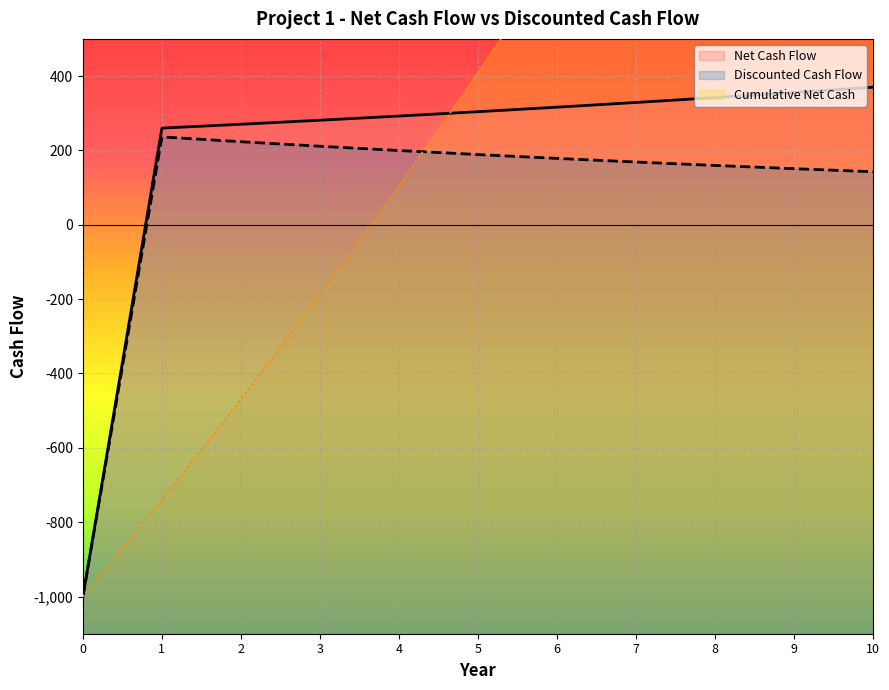

Reading right to left, transcribe all the data shown in this chart.

370.1	355.8	342.1	329.0	316.3	304.2	292.5	281.2	270.4	260.0	-1000.0